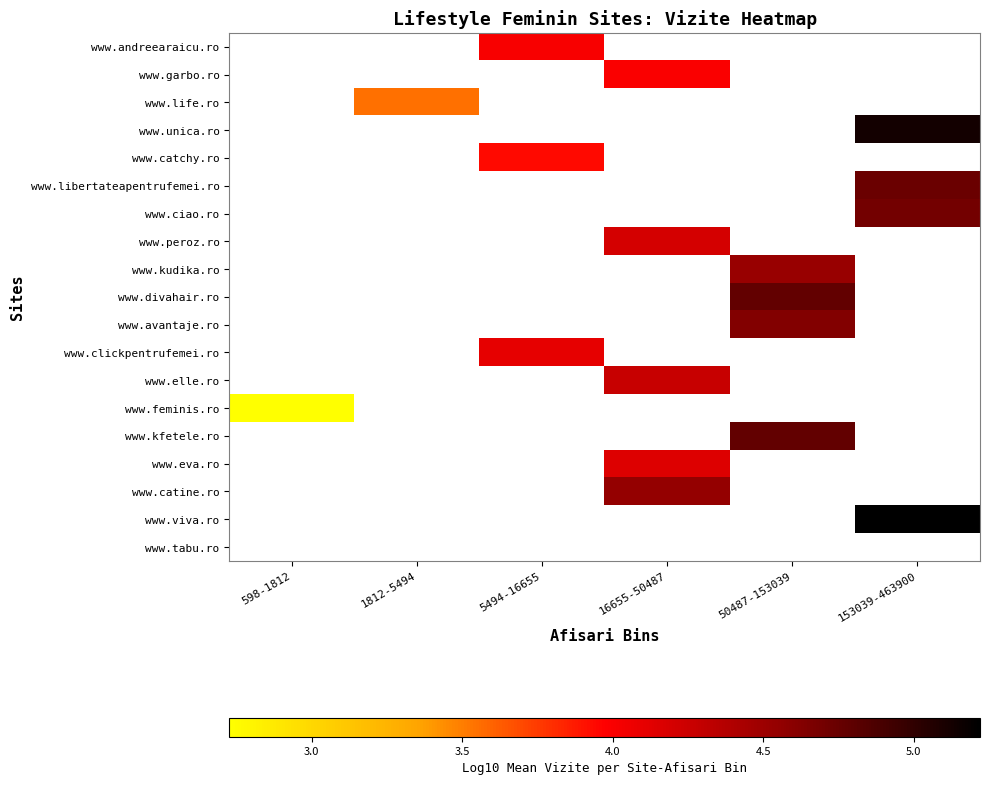

Which has a higher value, 16655-50487 or 5494-16655?

5494-16655